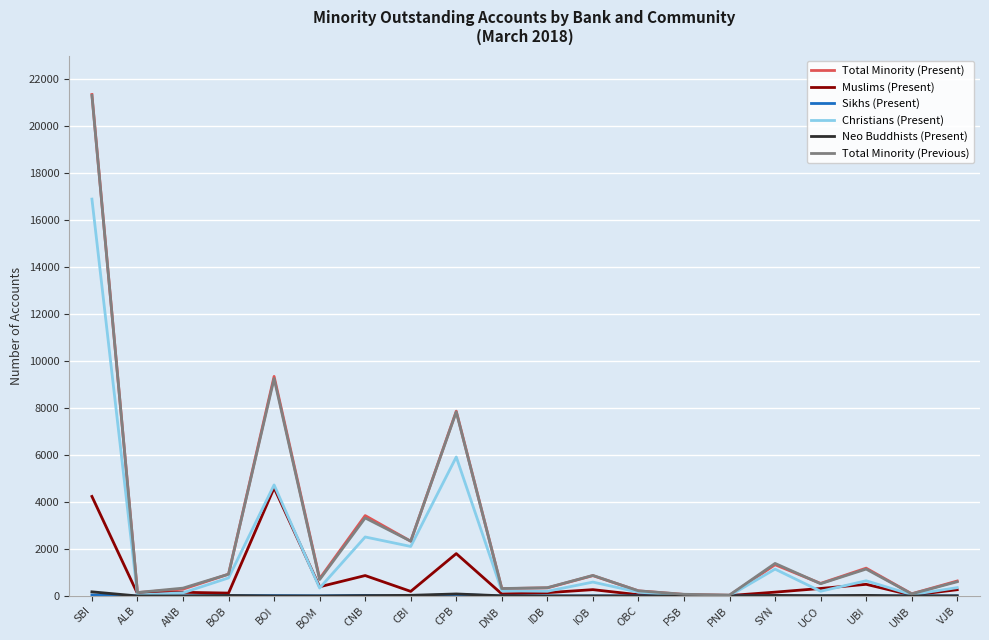

At which category is the sum across all series the highest?

SBI